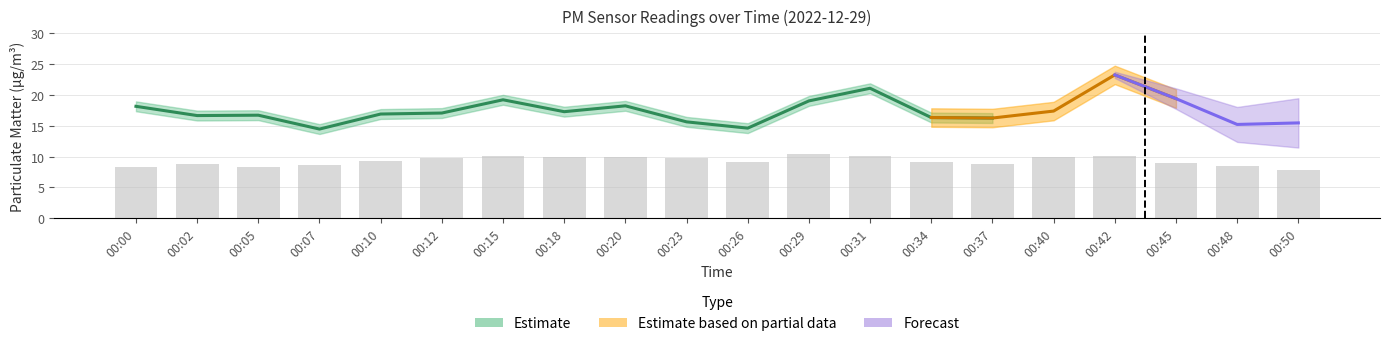

What is the value of the 14th bar from the left?

9.2